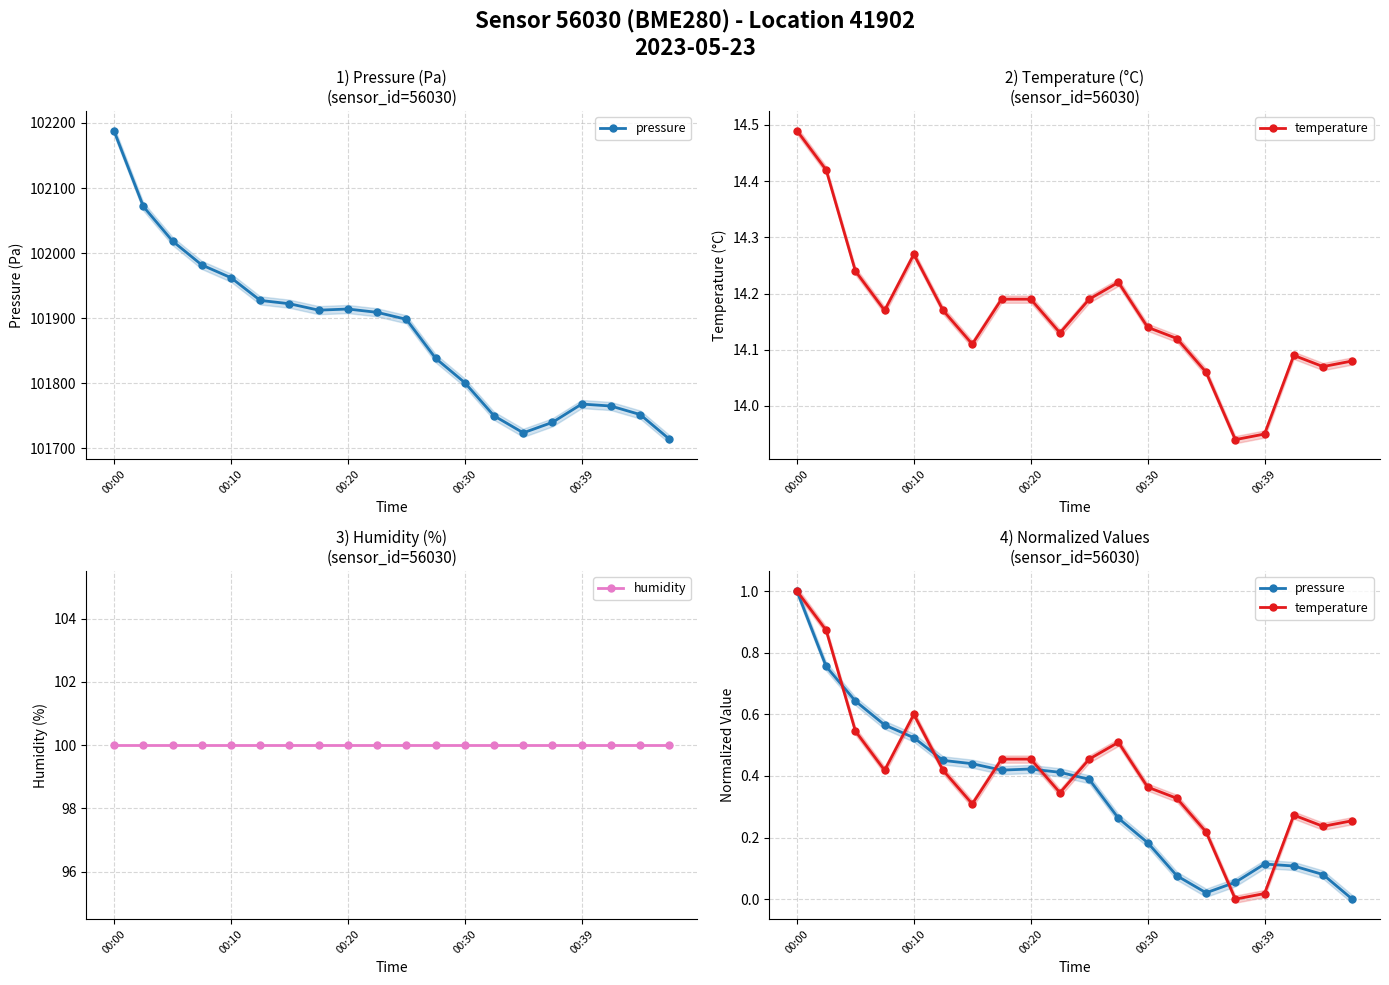

True or false: pressure has a value of 0.0 at 13.

False